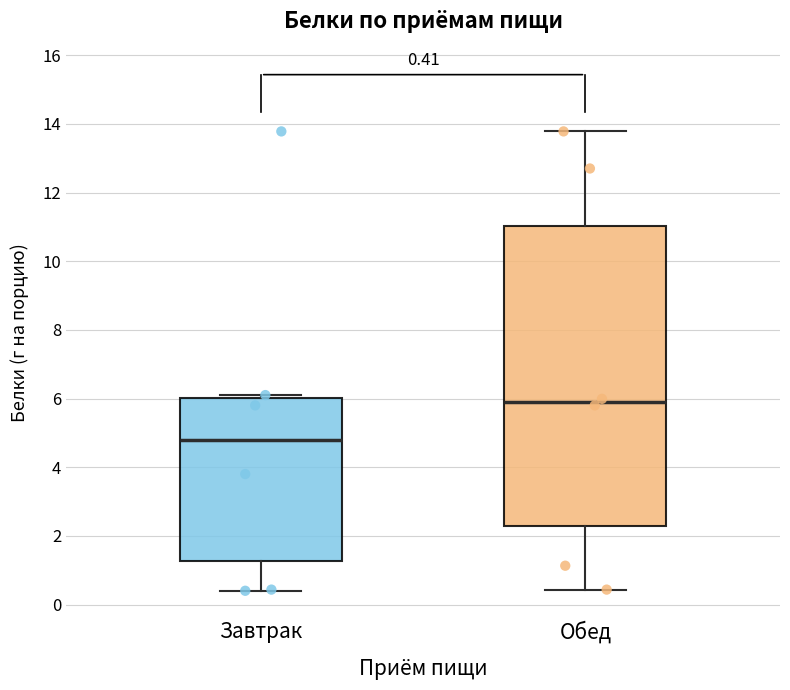

Which box's median line is the lowest?

Завтрак